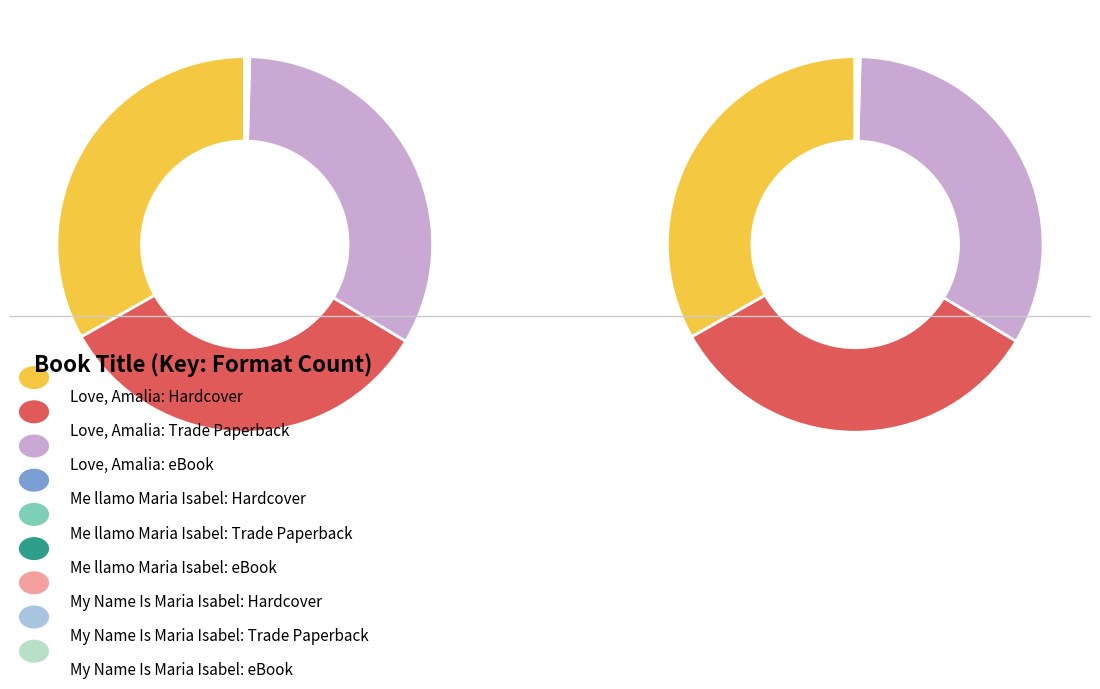

Count the number of slices in the pie.

3